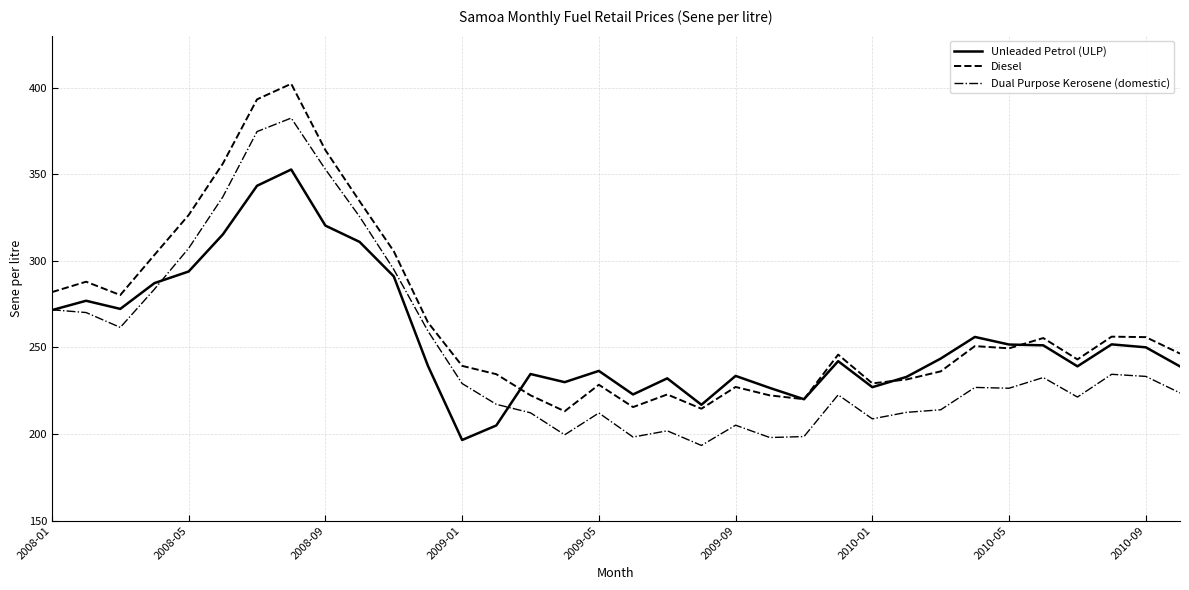

What is the lowest value of the Unleaded Petrol (ULP) series?

196.5